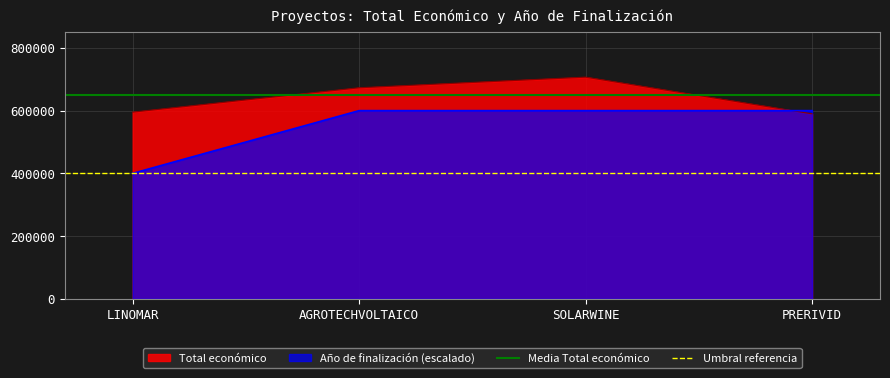

How many lines are shown in the chart?

2